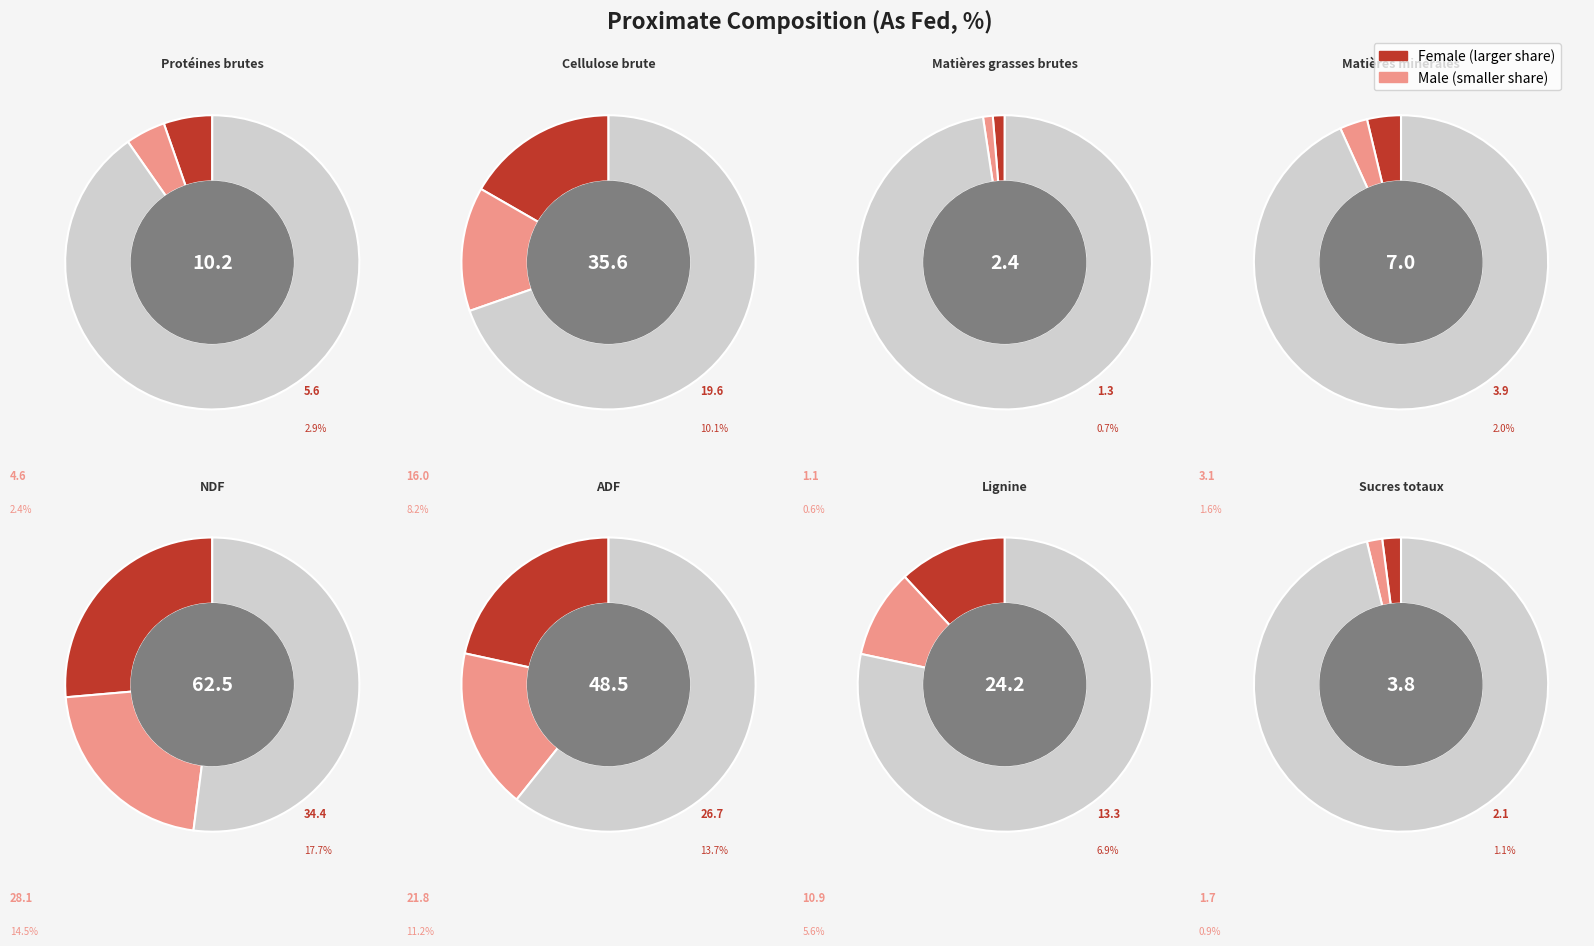

How many segments does this pie chart have?

8